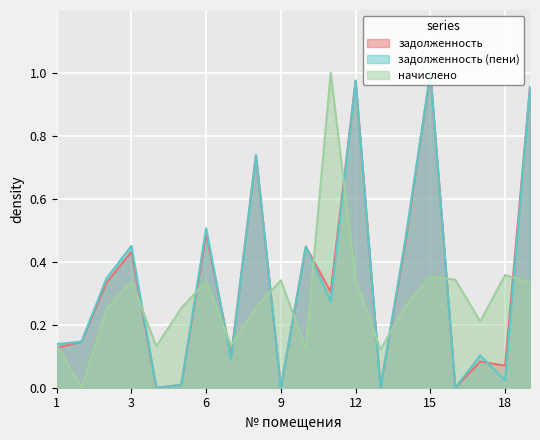

How many categories are shown in the chart?

20